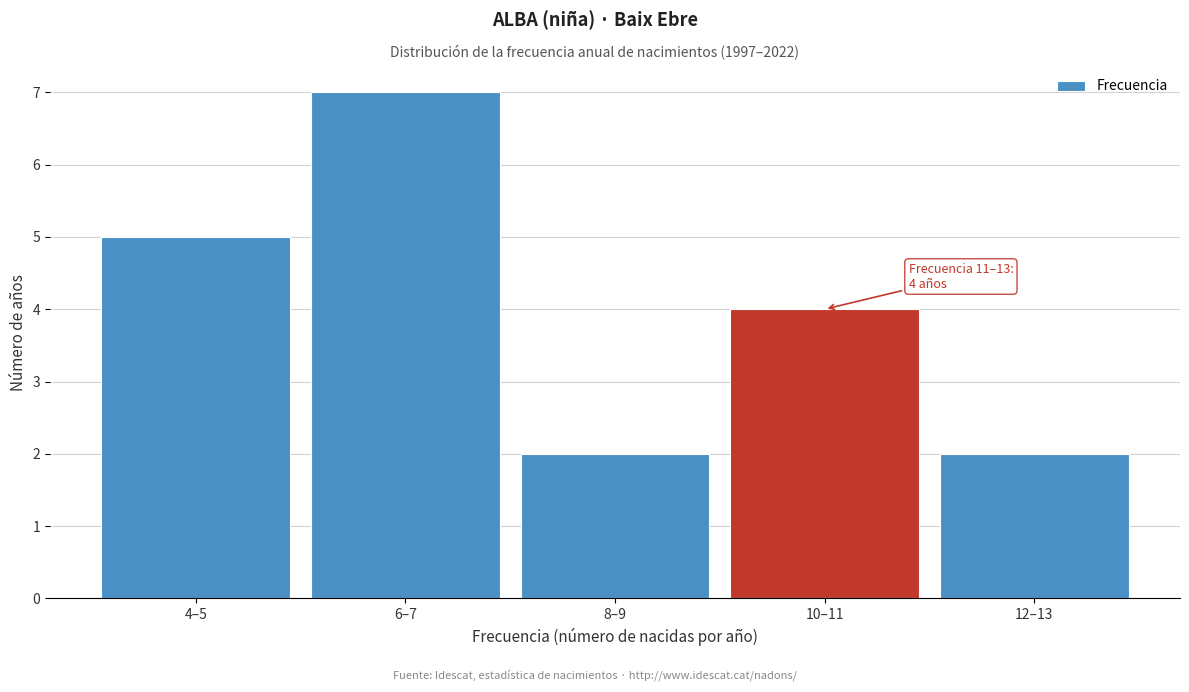

Reading left to right, what are all the values shown in this chart?

4–5=5	6–7=7	8–9=2	10–11=4	12–13=2